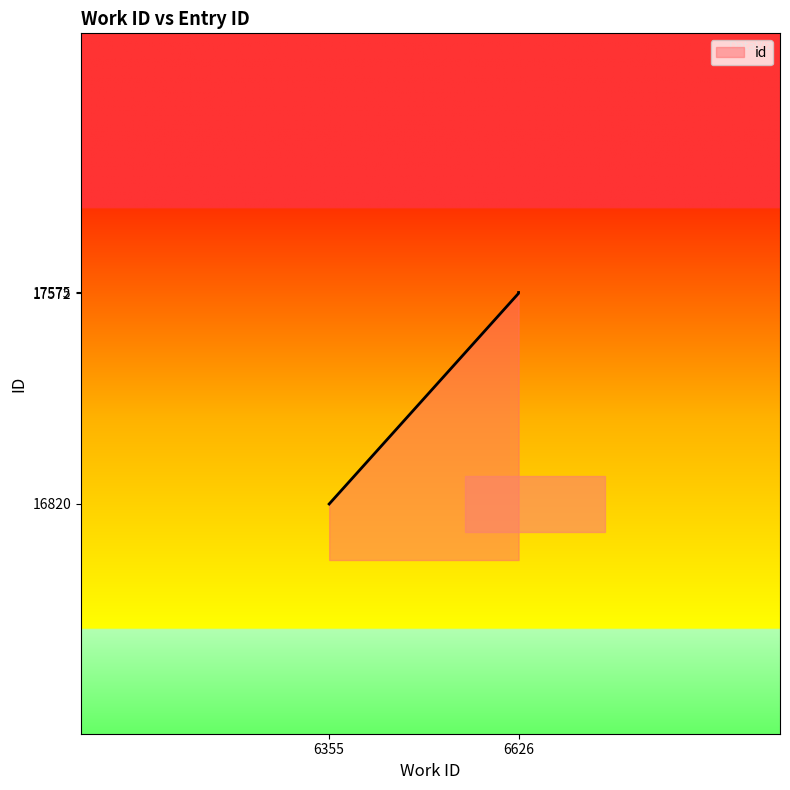

The chart shows a value of 11291 at 6626. True or false?

False